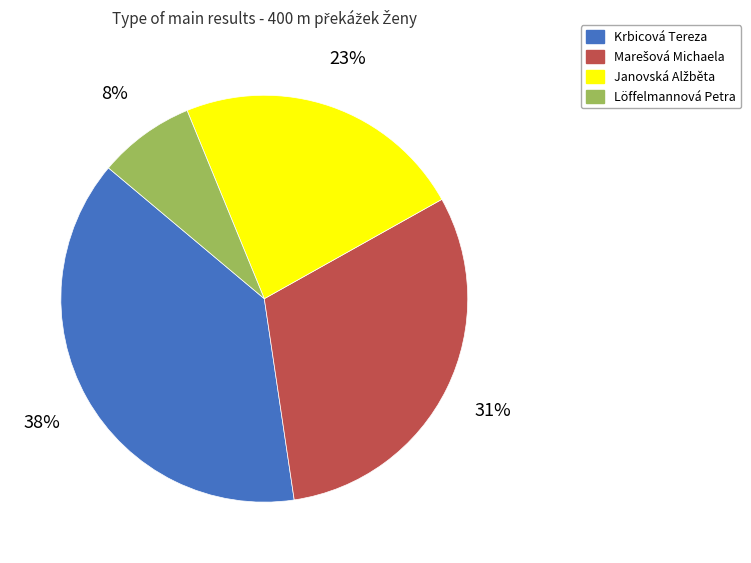

How many segments does this pie chart have?

4